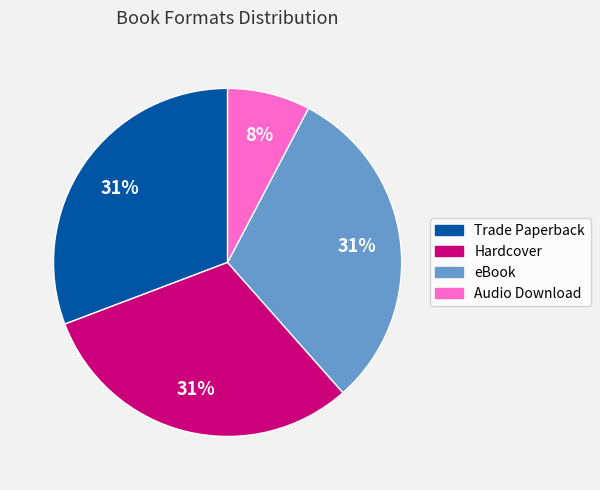

Combined, do eBook and Hardcover account for over 50%?

Yes